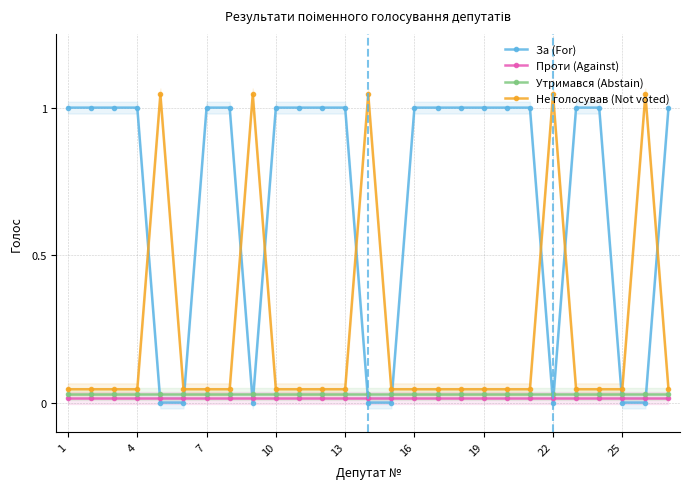

What is the spread (max minus min) of values at 1?

1.0